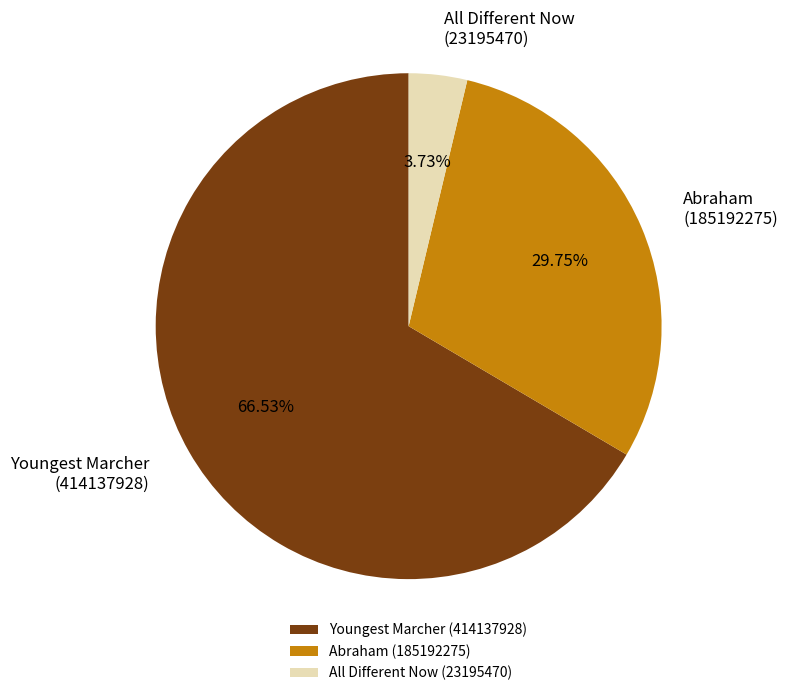

What is the majority slice?

Youngest Marcher (414137928)